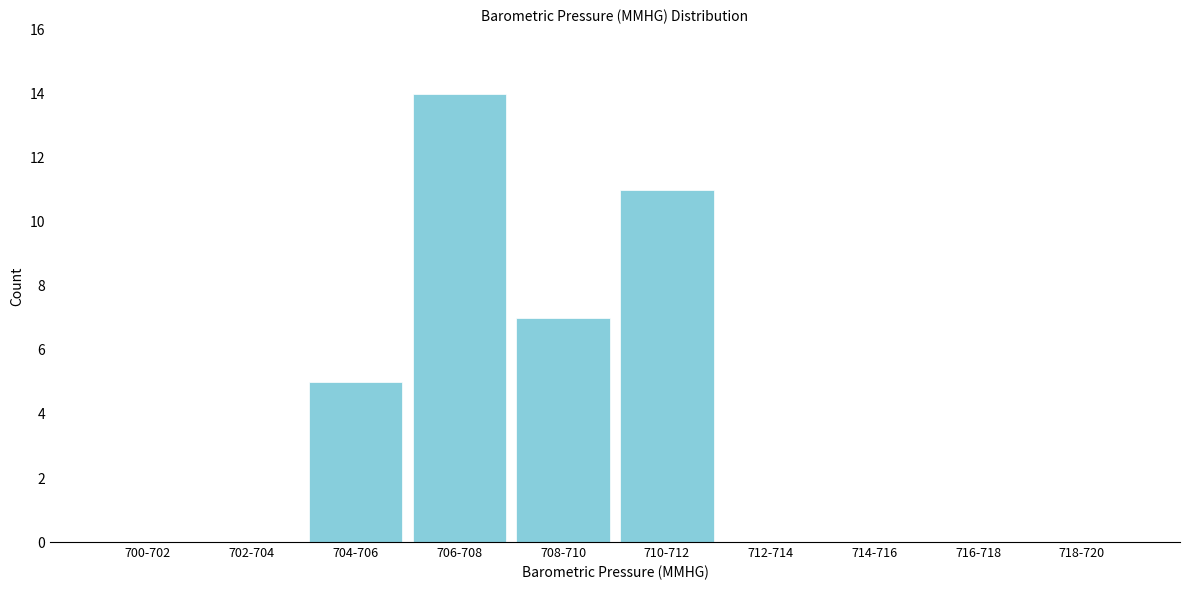

Reading left to right, extract all data points from this chart.

700-702=0	702-704=0	704-706=5	706-708=14	708-710=7	710-712=11	712-714=0	714-716=0	716-718=0	718-720=0